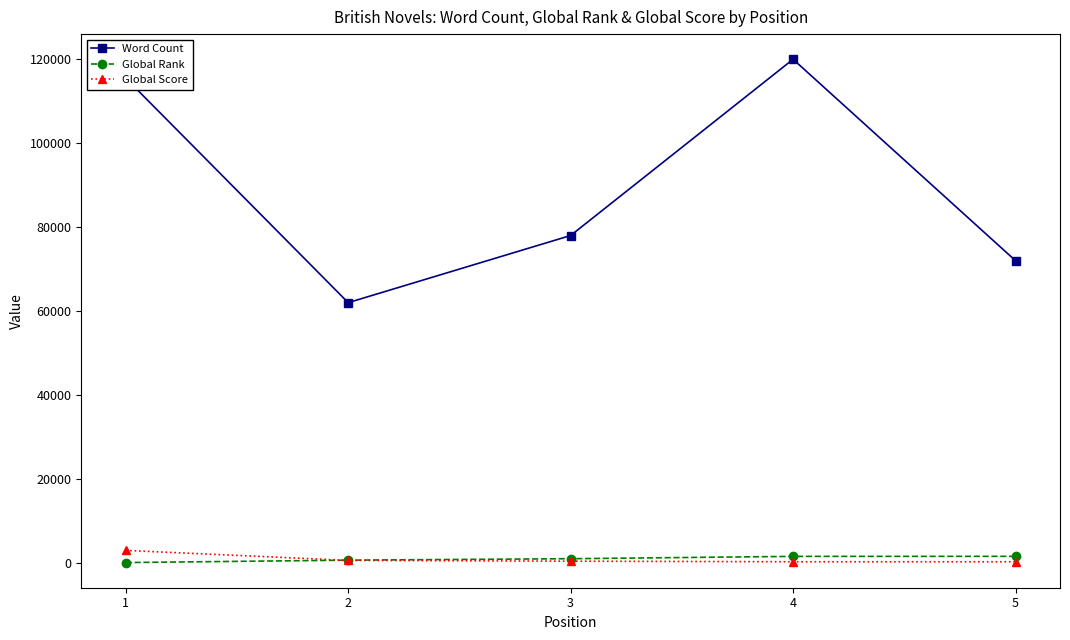

The value of Word Count at 2 is 81770. True or false?

False